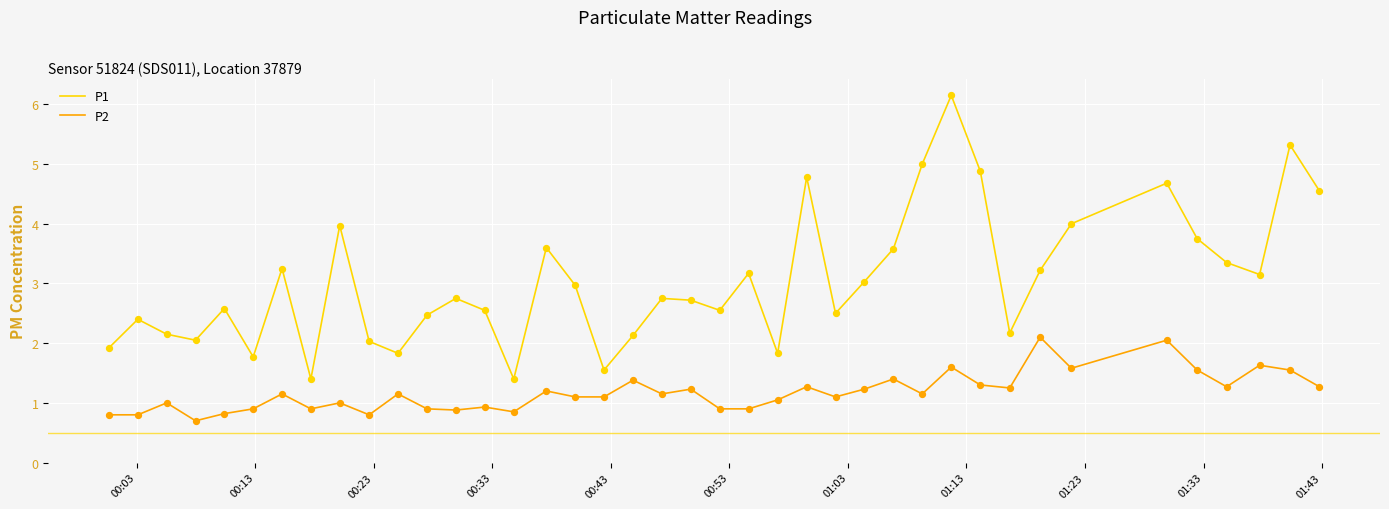

Which series has the largest total across all categories?

P1